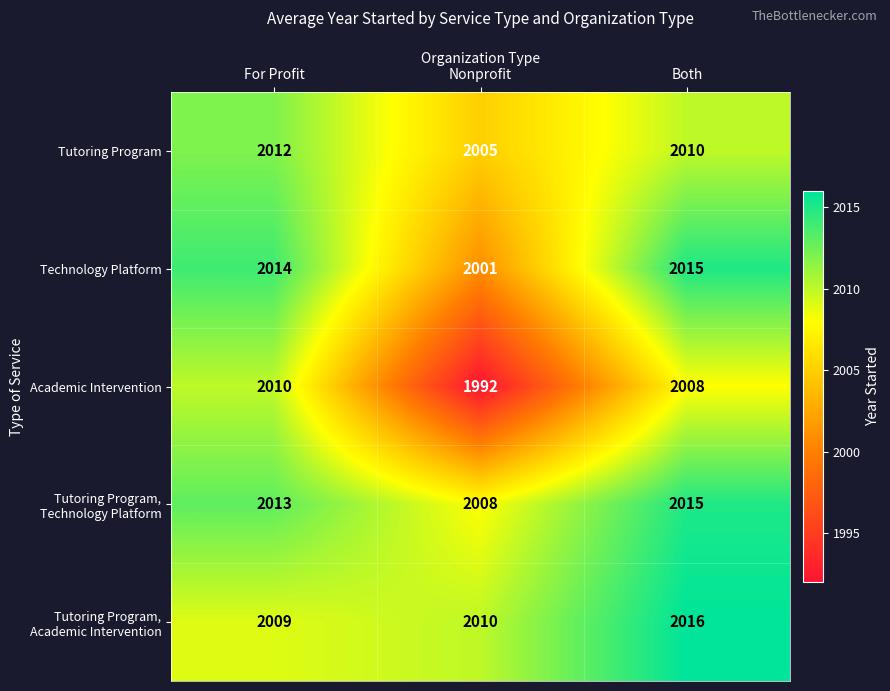

What is the difference between the second highest and minimum values in the Academic Intervention series?

16